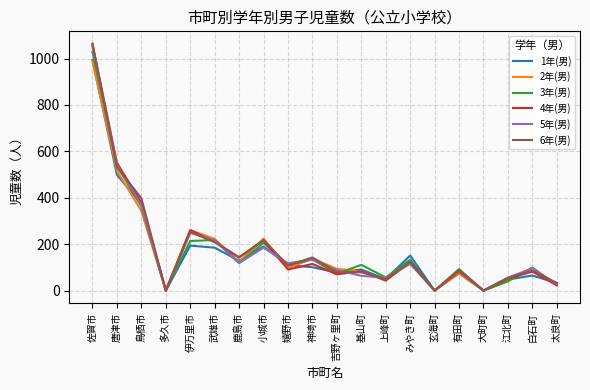

What is the difference between the maximum and minimum values in the 5年(男) series?

1051